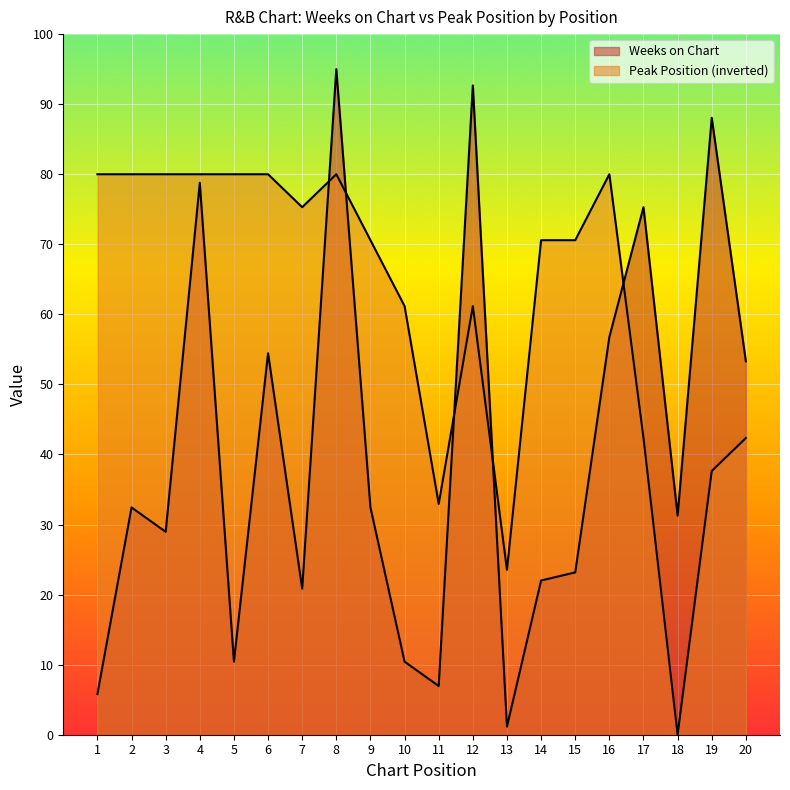

True or false: Weeks on Chart has a value of 78.8 at 4.

True